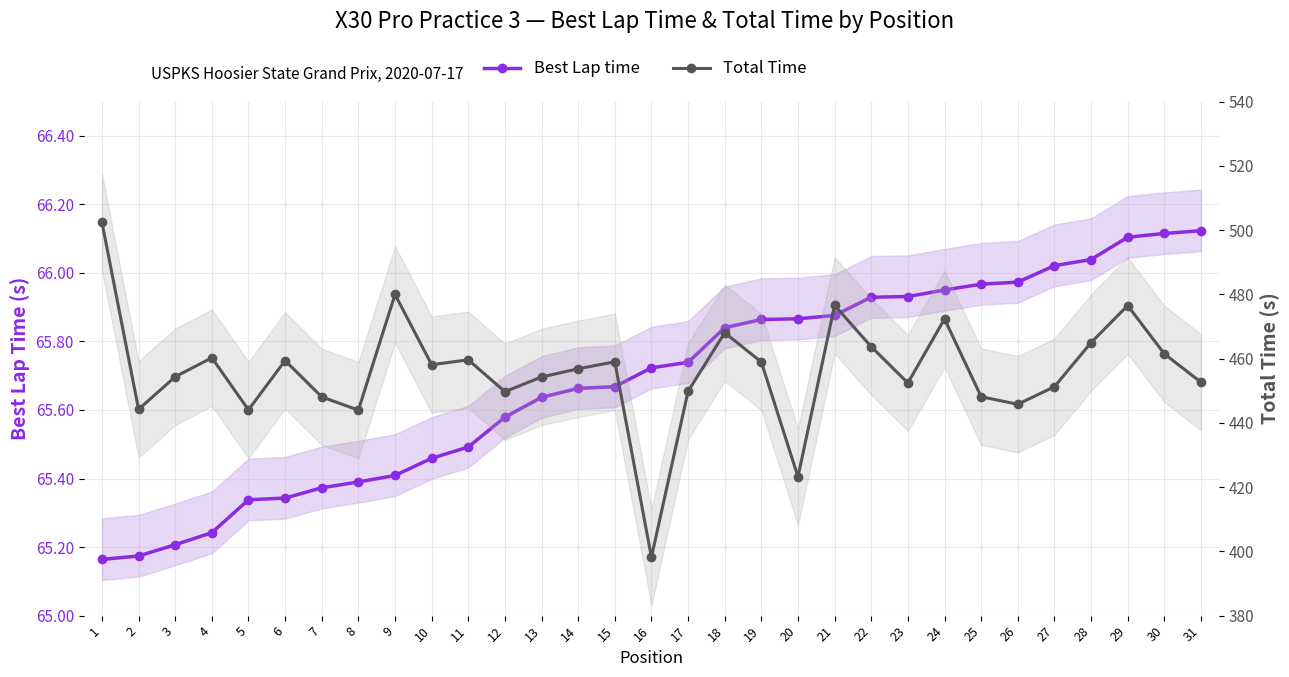

Reading left to right, transcribe all the data shown in this chart.

Best Lap time: 1=65.2	2=65.2	3=65.2	4=65.2	5=65.3	6=65.3	7=65.4	8=65.4	9=65.4	10=65.5	11=65.5	12=65.6	13=65.6	14=65.7	15=65.7	16=65.7	17=65.7	18=65.8	19=65.9	20=65.9	21=65.9	22=65.9	23=65.9	24=66.0	25=66.0	26=66.0	27=66.0	28=66.0	29=66.1	30=66.1	31=66.1
Total Time: 1=502.4	2=444.2	3=454.3	4=460.3	5=444.0	6=459.4	7=448.1	8=444.0	9=479.9	10=458.1	11=459.6	12=449.7	13=454.3	14=456.8	15=459.0	16=398.2	17=449.8	18=468.0	19=458.9	20=423.2	21=476.6	22=463.7	23=452.4	24=472.3	25=448.1	26=445.8	27=451.2	28=465.0	29=476.5	30=461.5	31=452.6